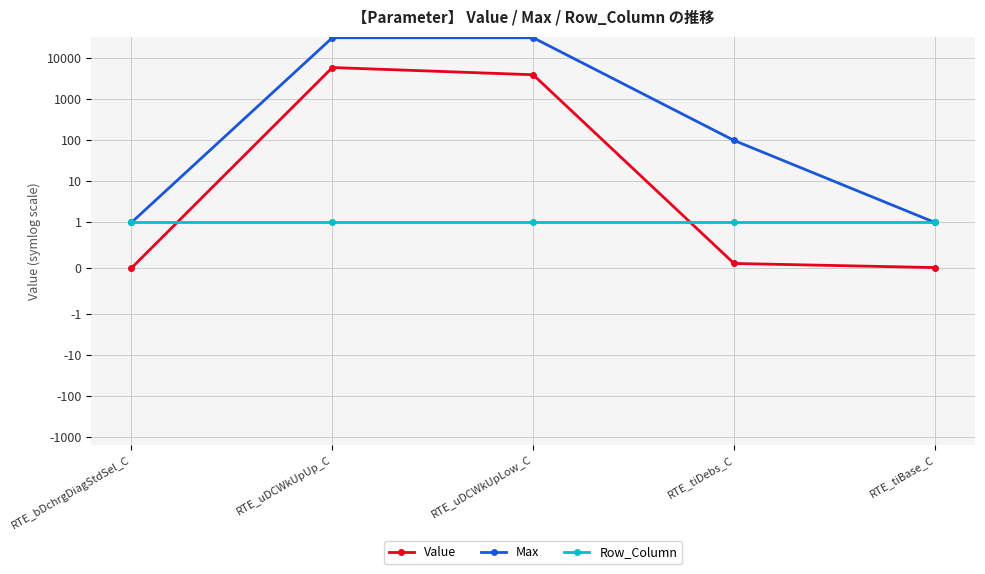

Reading left to right, extract all data points from this chart.

Value: 0.0	6000.0	4000.0	0.1	0.0
Max: 1.0	32000.0	32000.0	100.0	1.0
Row_Column: 1.0	1.0	1.0	1.0	1.0